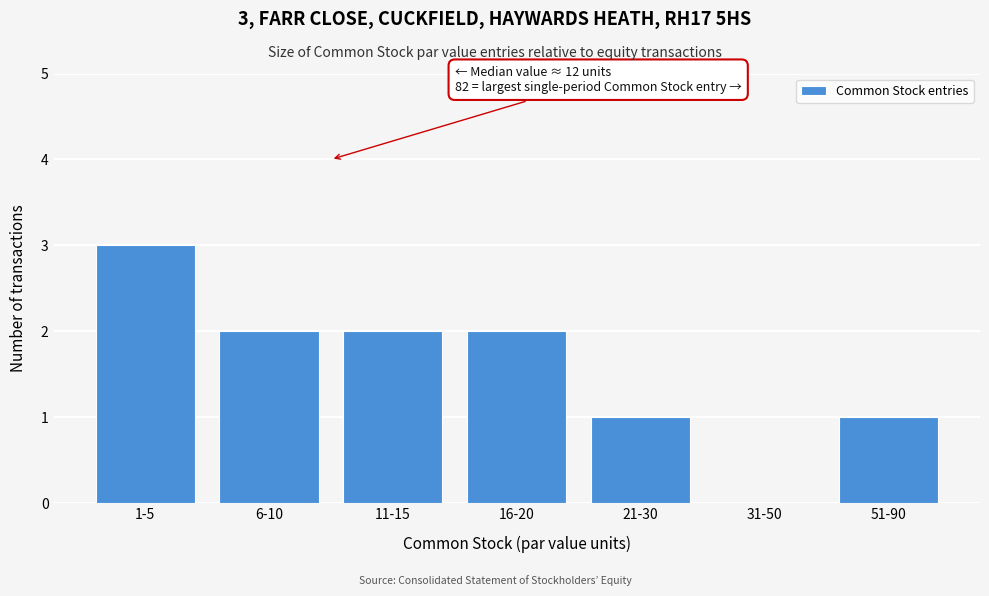

Reading right to left, extract all data points from this chart.

51-90=1	31-50=0	21-30=1	16-20=2	11-15=2	6-10=2	1-5=3